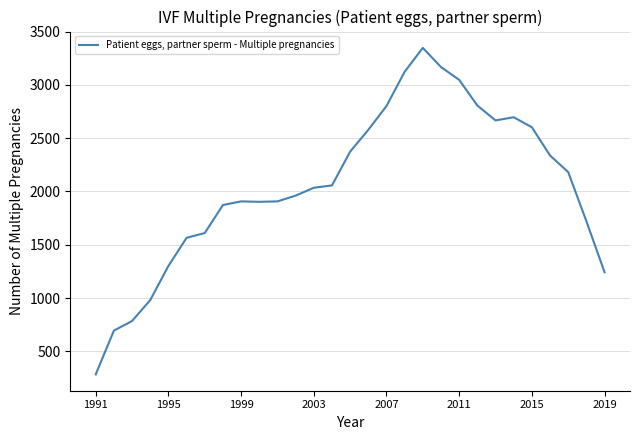

What is the difference between the maximum and minimum values?

3065